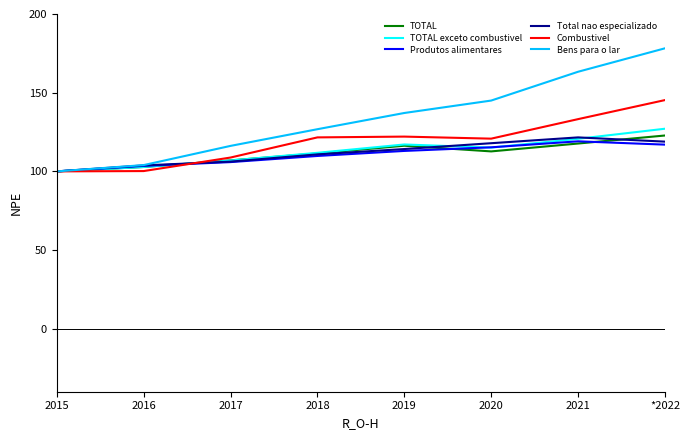

What is the minimum value shown in the chart?

100.0